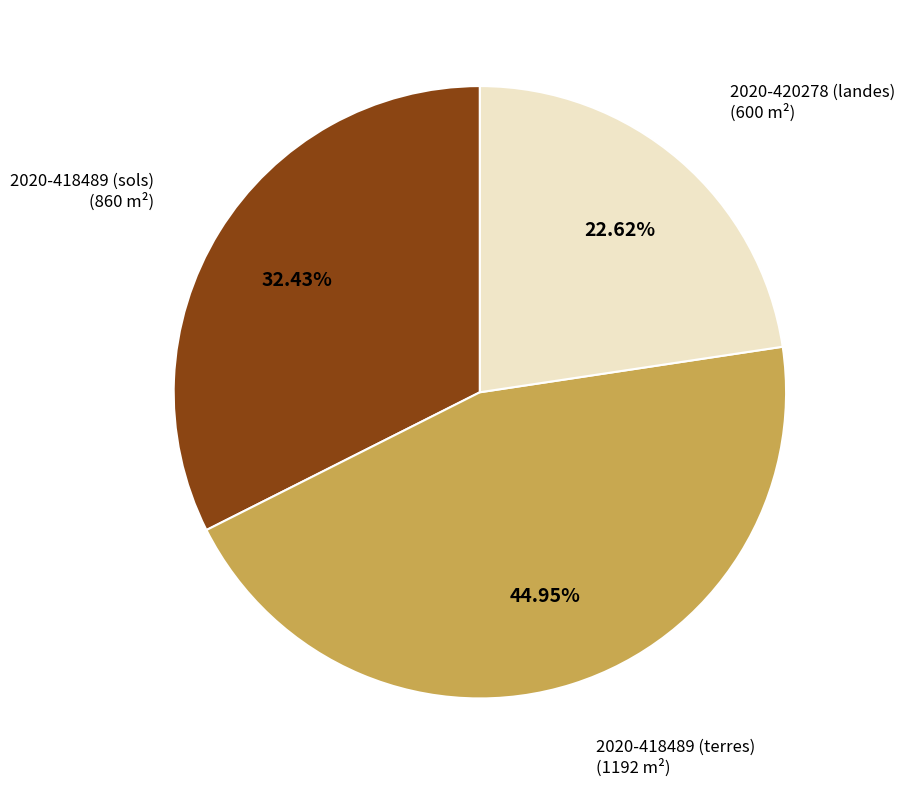

Which has a higher value, 2020-418489 (terres) or 2020-420278 (landes)?

2020-418489 (terres)